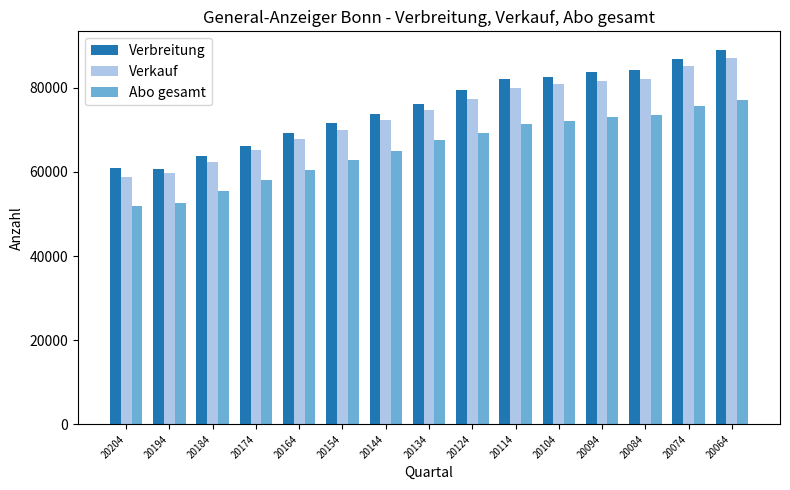

What is the minimum value shown in the chart?

51993